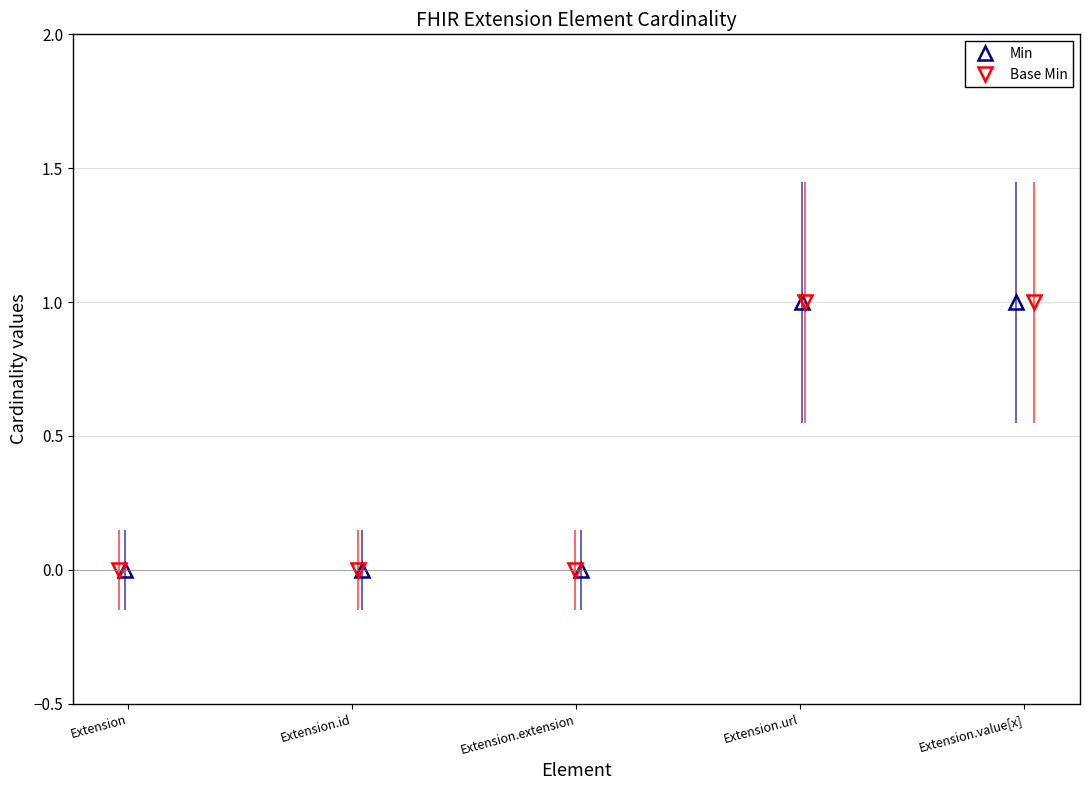

True or false: Base Min and Min intersect in this chart.

False